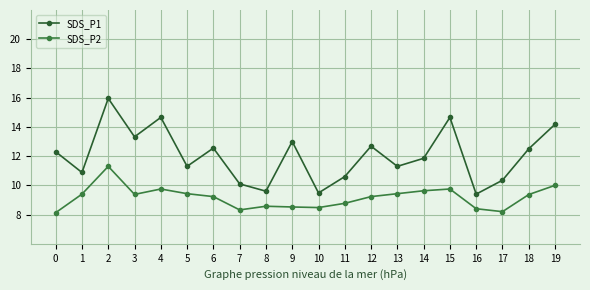

The SDS_P1 series shows 11.8 at 14. True or false?

True